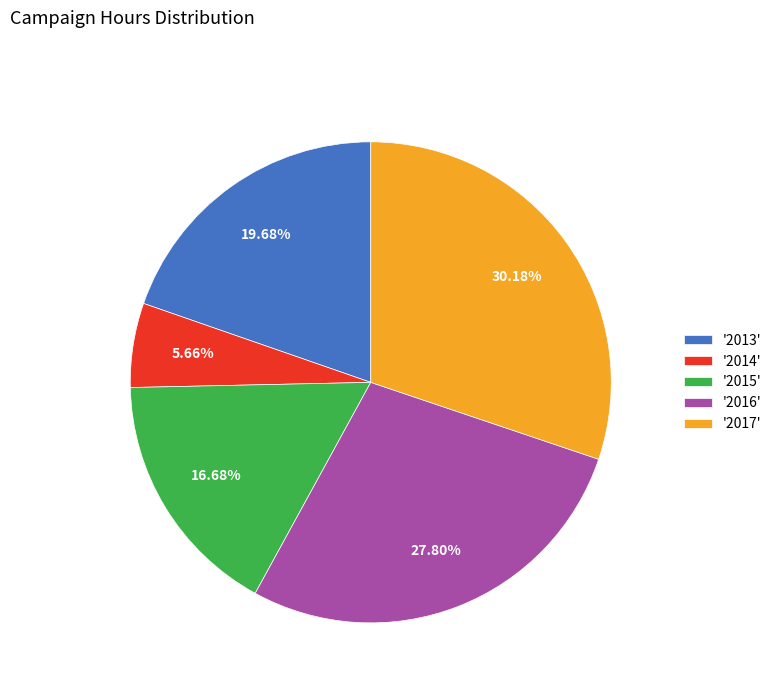

Combined, do '2016' and '2014' account for over 50%?

No